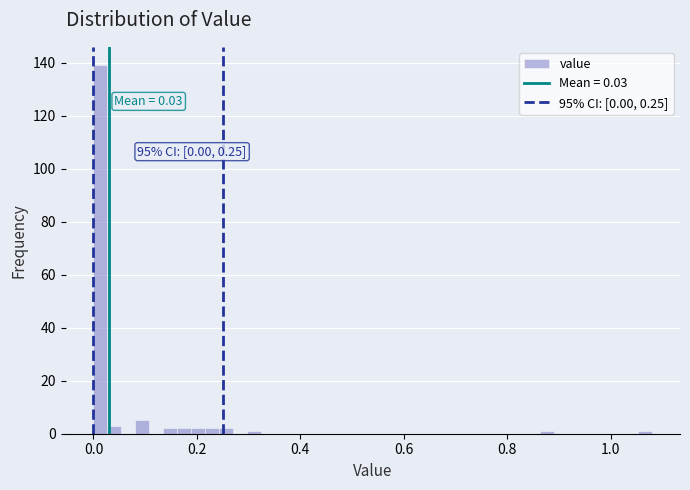

Around what value on the x-axis is the tallest bar? Give the approximate position of its centre, as read against the axis.

0.02